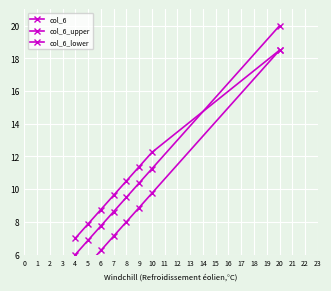

The value of col_6 at 4 is 9.4. True or false?

False